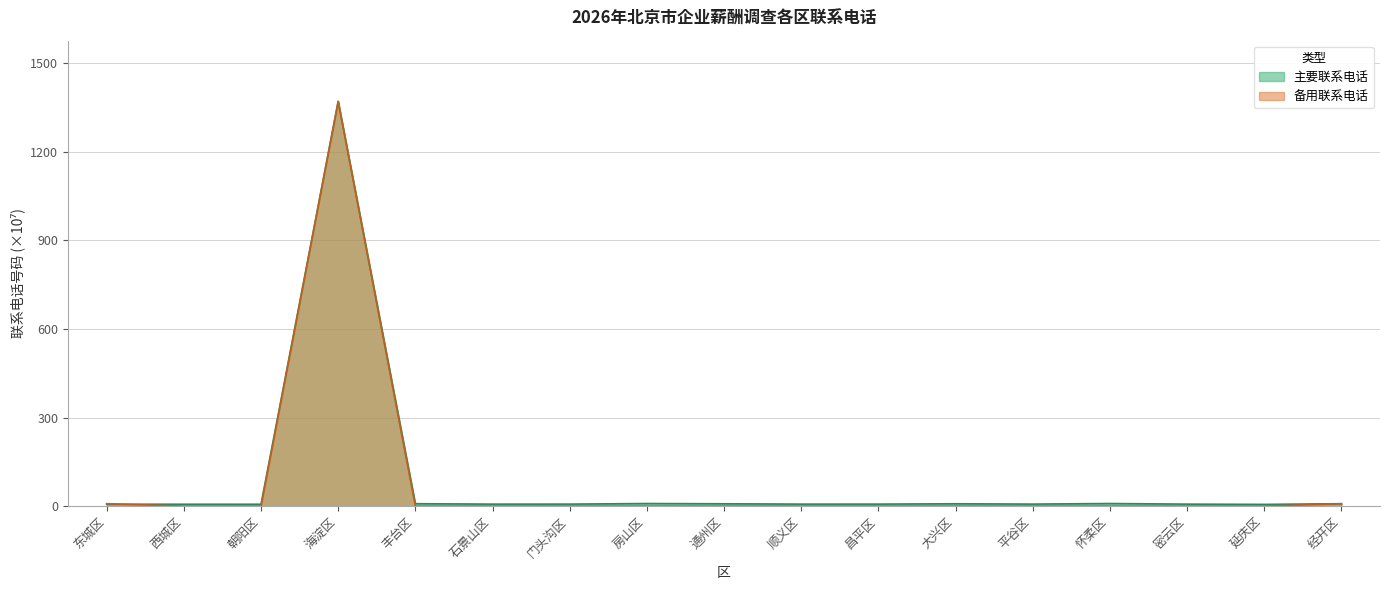

True or false: 主要联系电话 has a value of 7.0 at 昌平区.

True